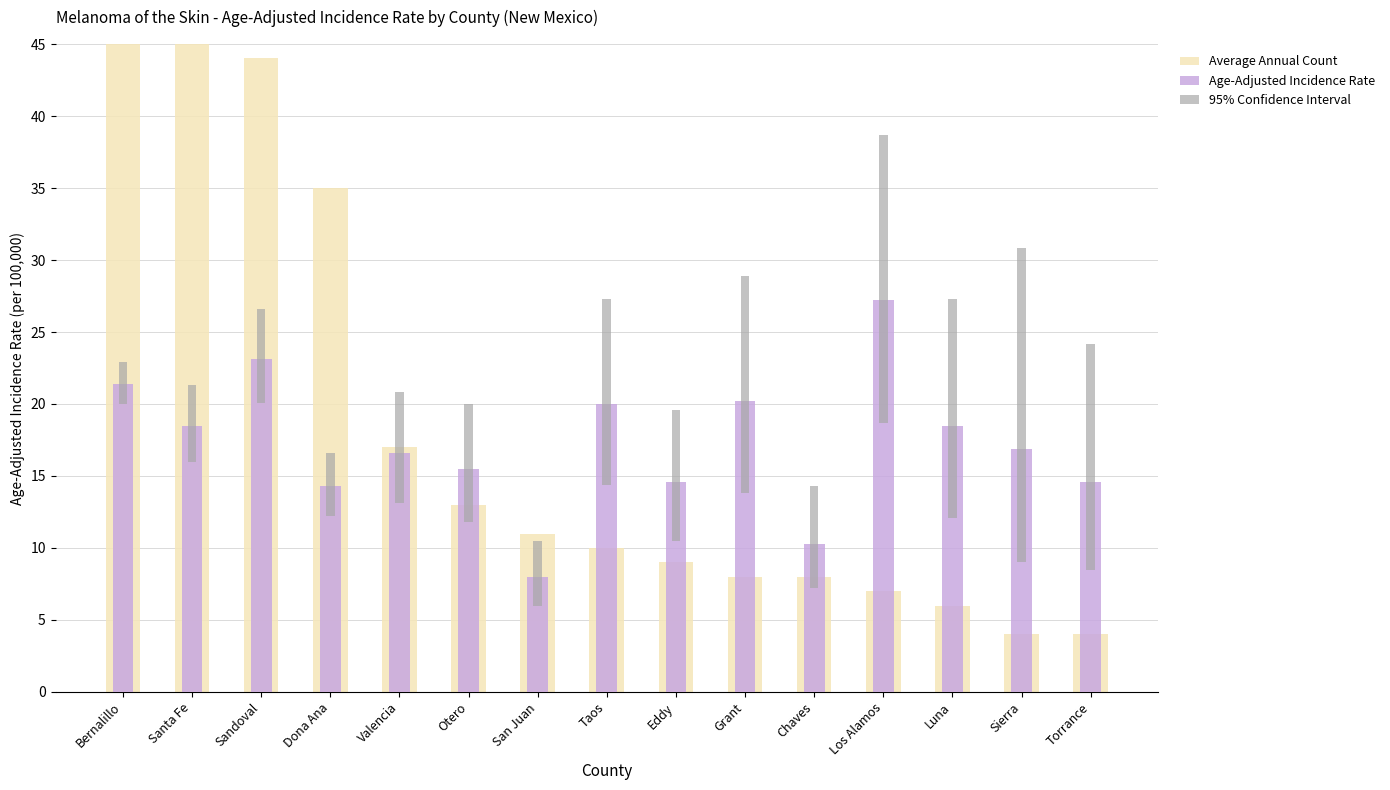

Reading right to left, extract all data points from this chart.

Average Annual Count: 4.0	4.0	6.0	7.0	8.0	8.0	9.0	10.0	11.0	13.0	17.0	35.0	44.0	46.0	175.0
Age-Adjusted Incidence Rate: 14.6	16.9	18.5	27.2	10.3	20.2	14.6	20.0	8.0	15.5	16.6	14.3	23.1	18.5	21.4
95% Confidence Interval: 15.7	21.8	15.2	20.0	7.1	15.1	9.1	12.9	4.5	8.2	7.7	4.4	6.5	5.3	2.9